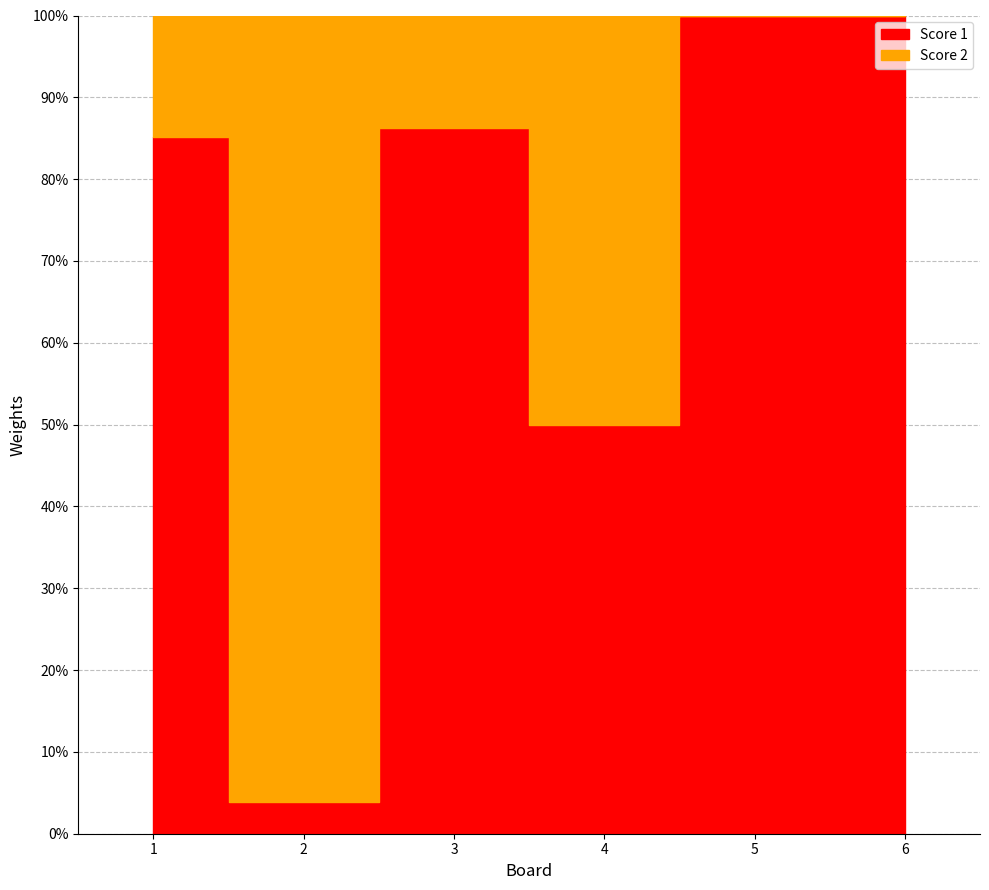

Rank the series by their maximum value, from highest to lowest.

Score 1, Score 2